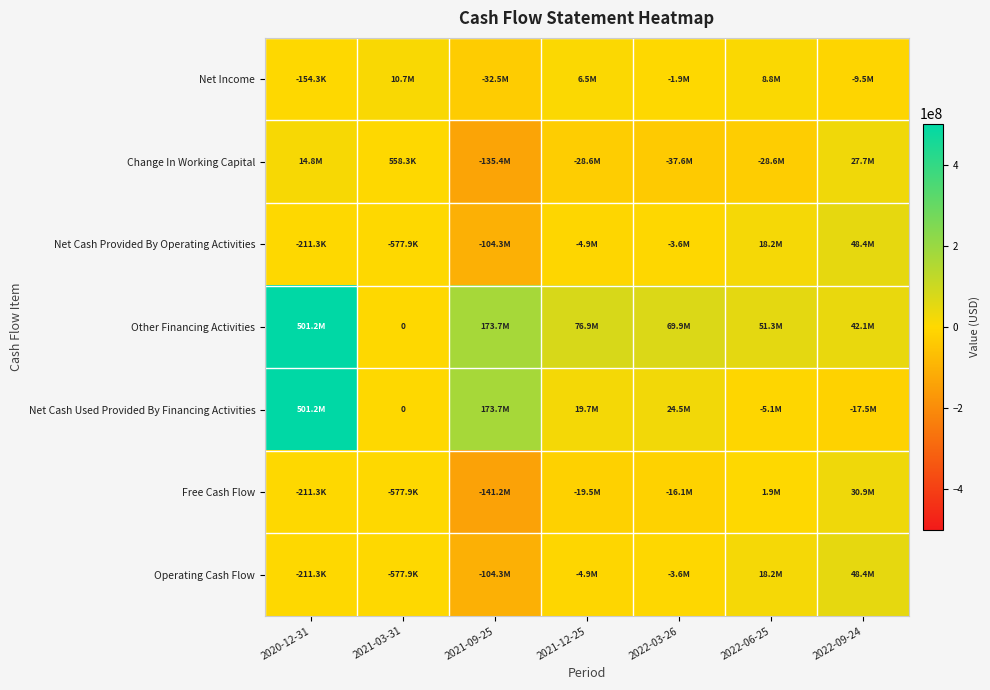

List the series in order of their peak value, lowest first.

Net Income, Change In Working Capital, Free Cash Flow, Net Cash Provided By Operating Activities, Operating Cash Flow, Other Financing Activities, Net Cash Used Provided By Financing Activities